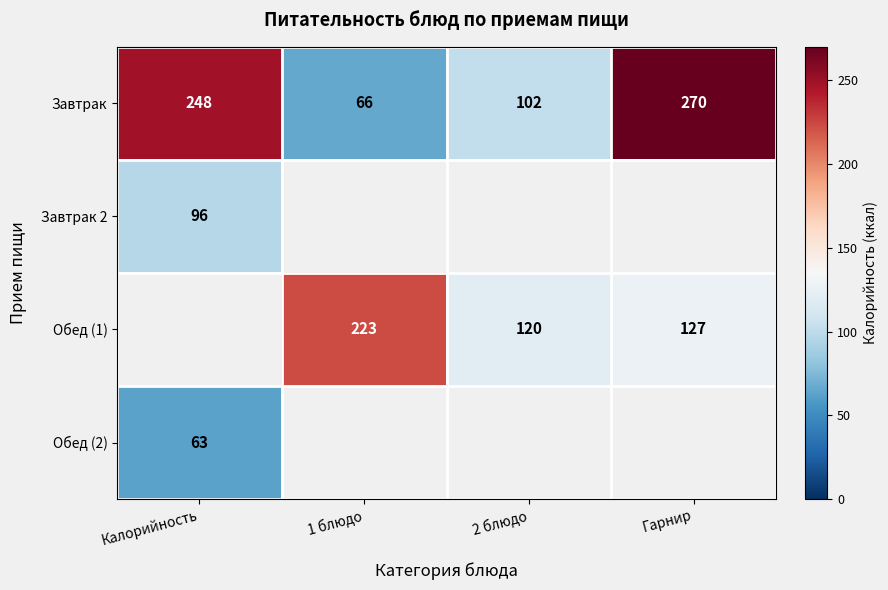

Where is Завтрак nearest to the value 168?

2 блюдо